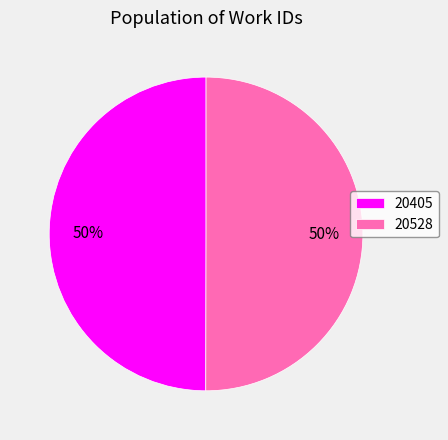

To the nearest percent, what is the average slice percentage?

50%